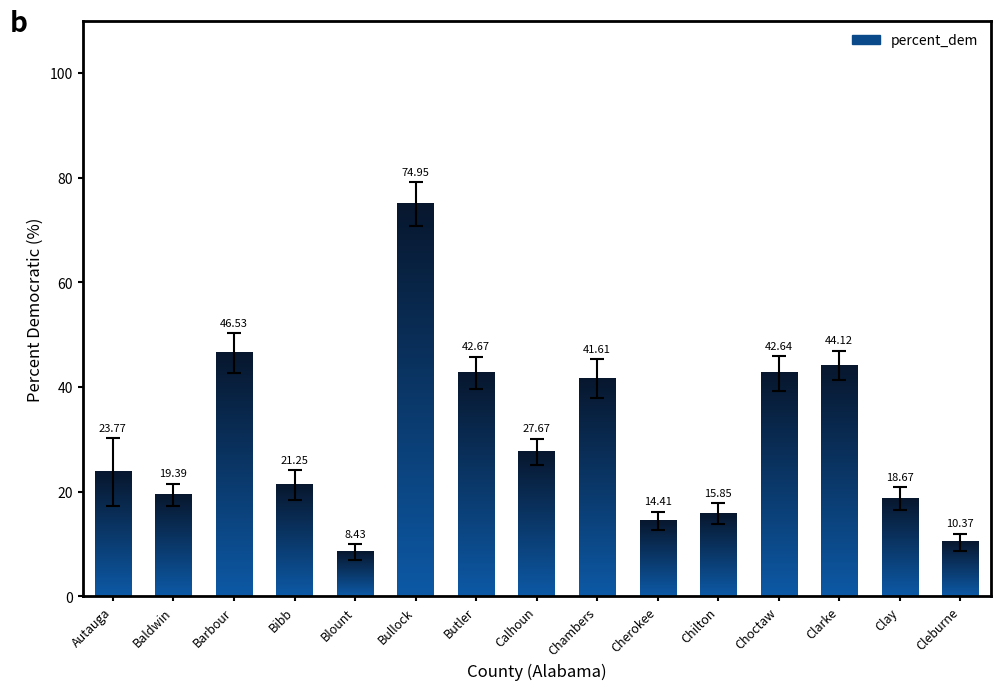

How many bars are there in total?

15